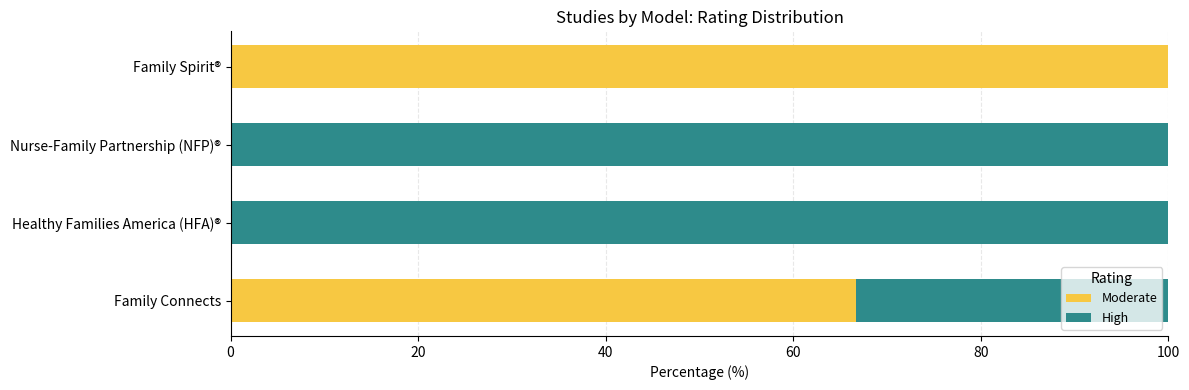

At which label does Moderate reach its peak?

Family Spirit®